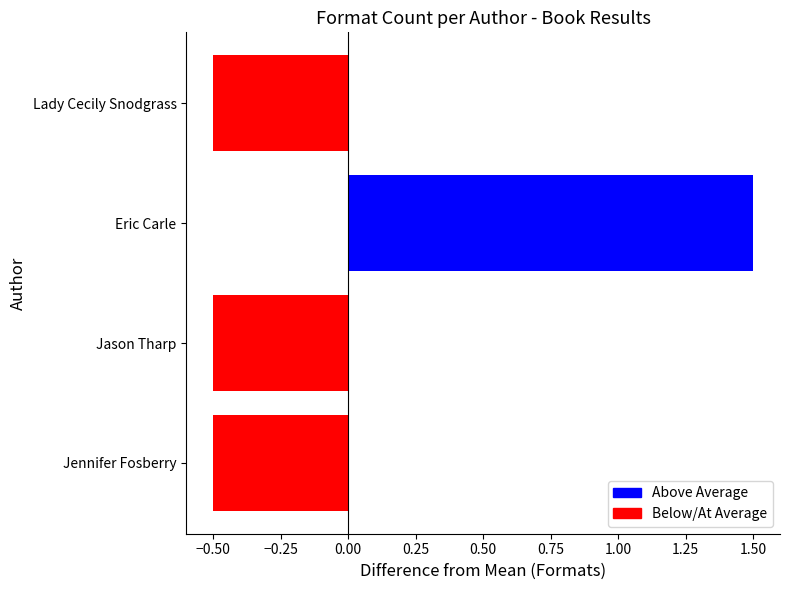

Is it true that the value at Jennifer Fosberry is -0.8?

False